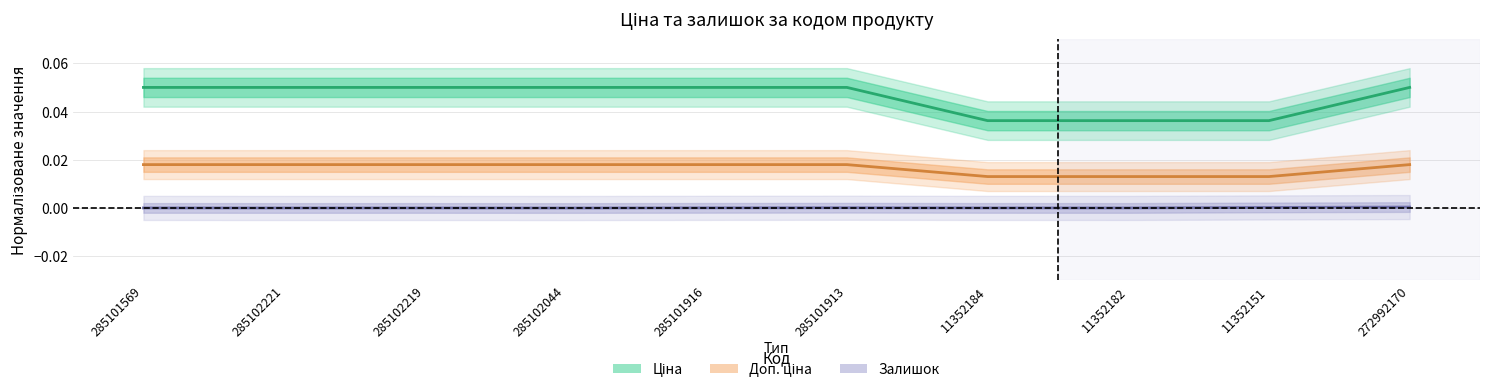

What is the label of the 10th point from the right?

285101569